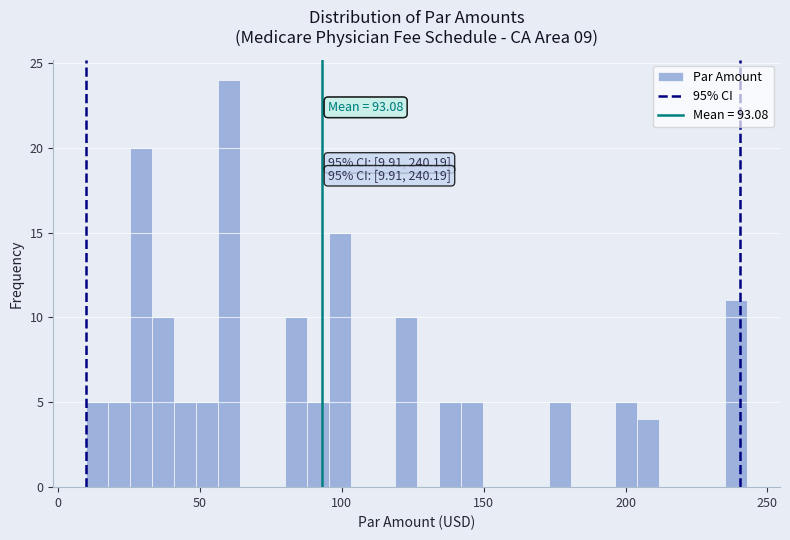

Around what value on the x-axis is the tallest bar? Give the approximate position of its centre, as read against the axis.

60